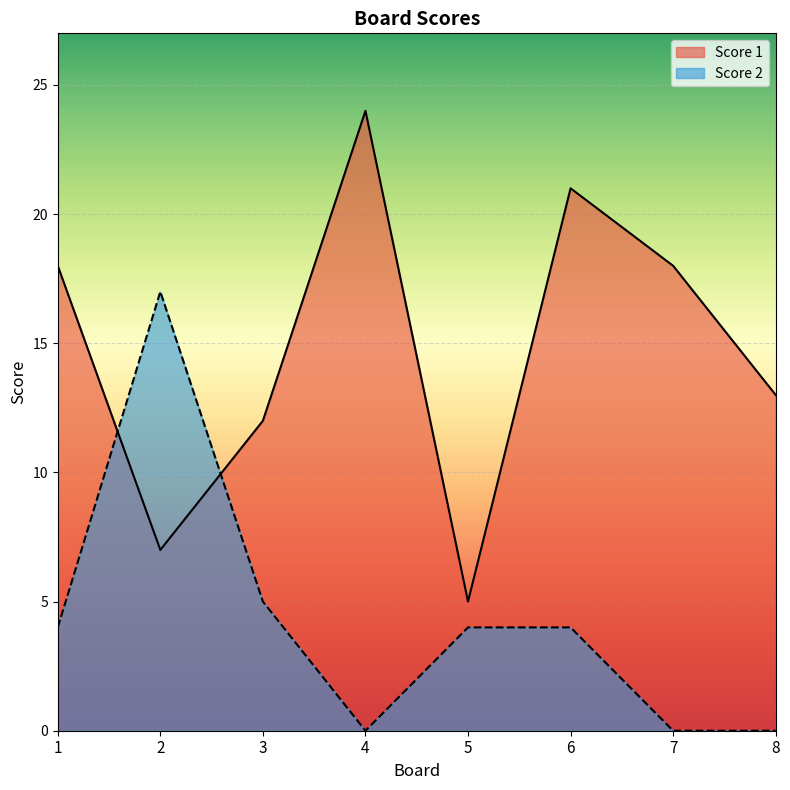

Which category has the lowest value in the Score 2 series?

4